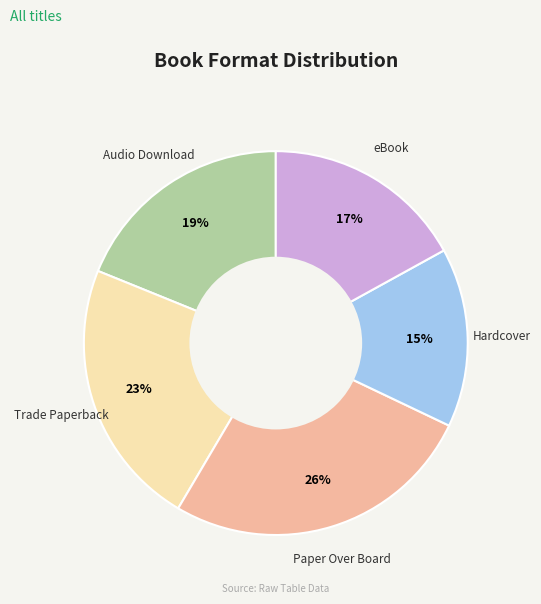

Approximately how many times larger is the value at Audio Download compared to eBook?

1.1